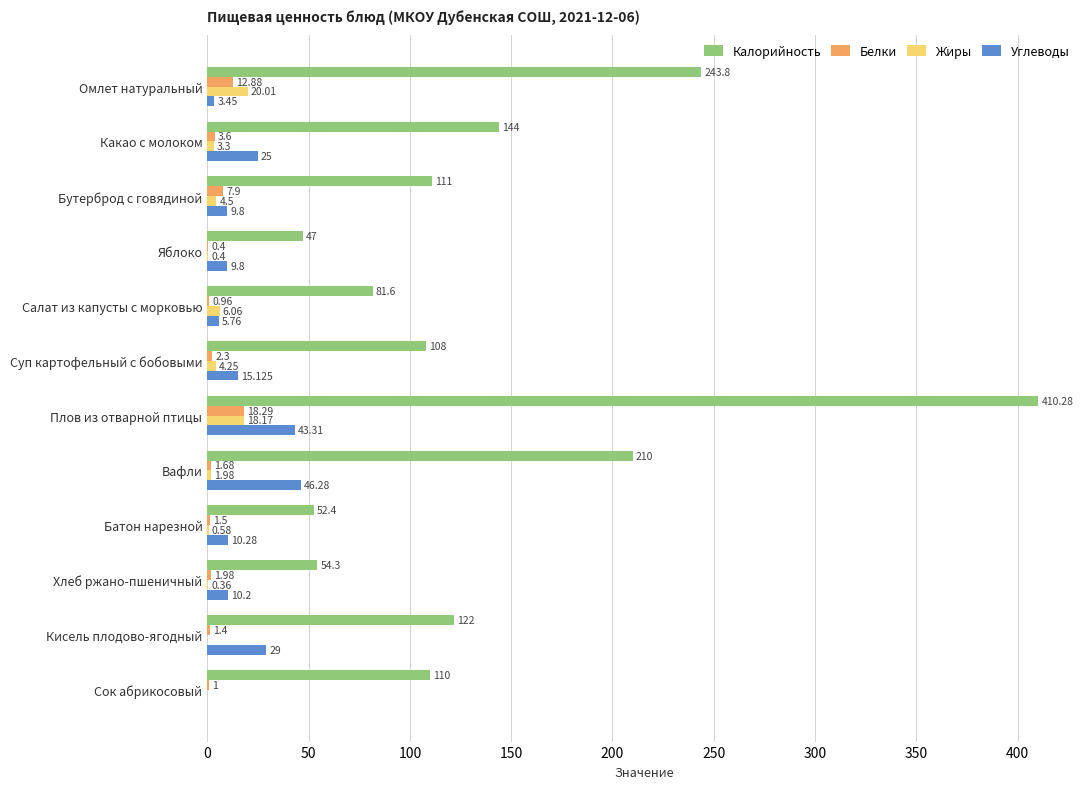

At which category is the sum across all series the highest?

Плов из отварной птицы